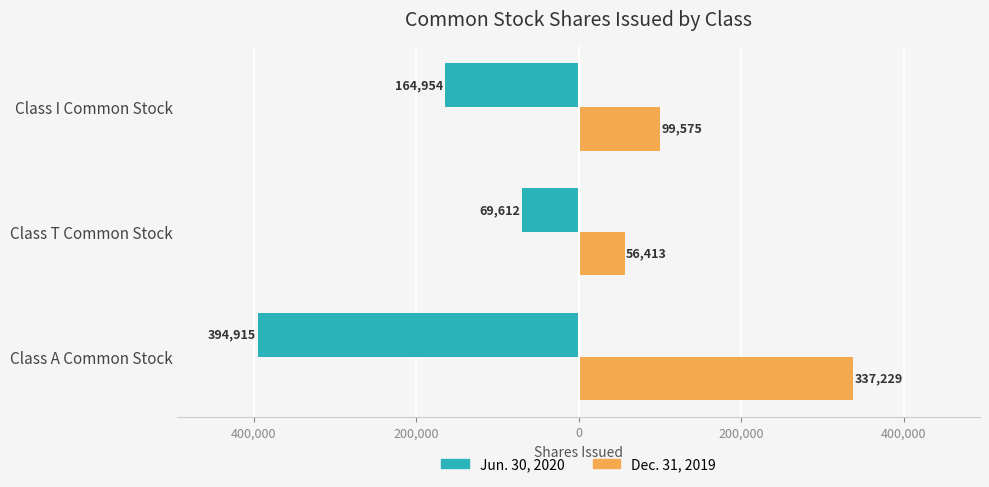

What are all the series names shown in the legend?

Jun. 30, 2020, Dec. 31, 2019